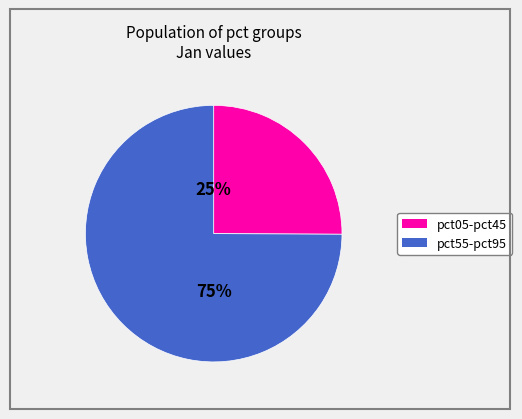

Is there any slice that represents more than half of the pie?

Yes